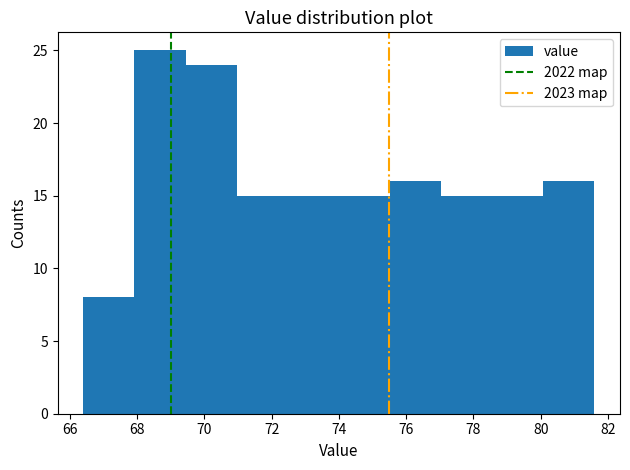

Which range on the x-axis has the tallest bar?

67.92 to 69.44